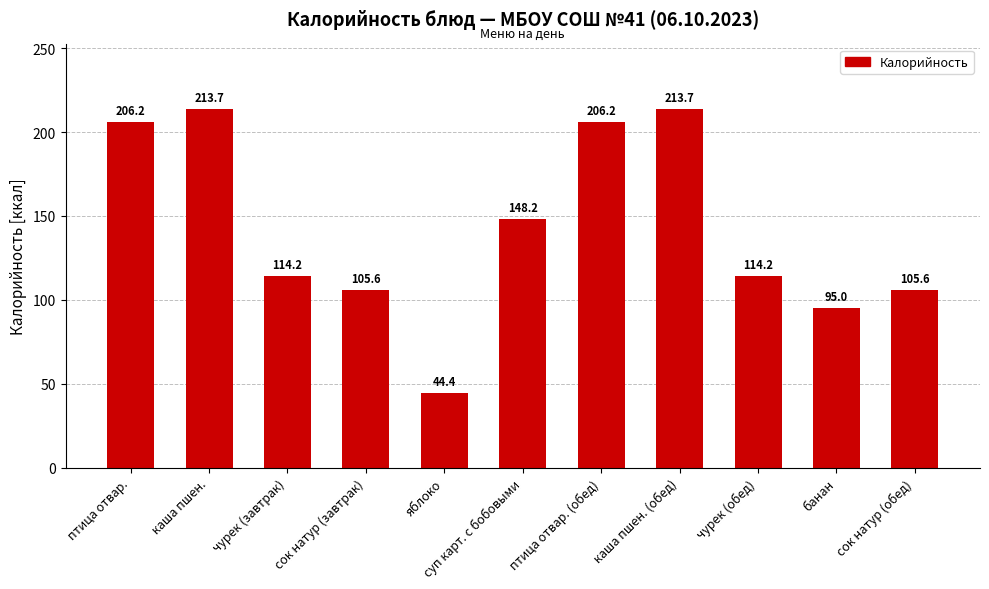

Count the number of values greater than 114.

7